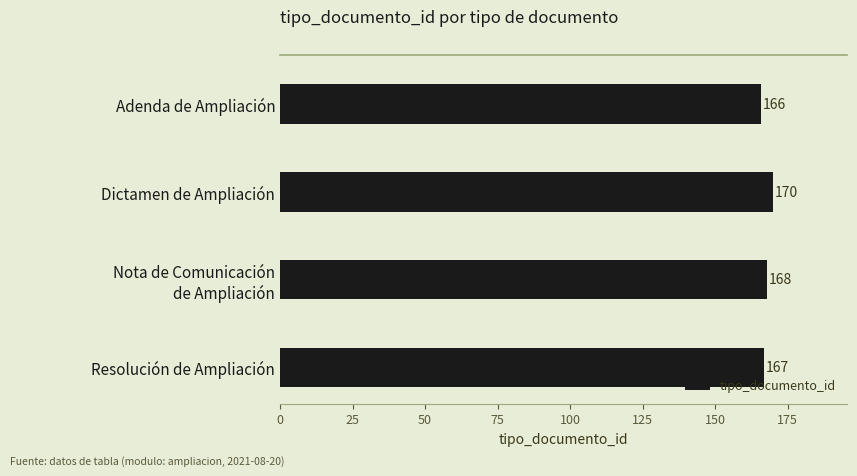

What is the label of the 1st bar from the bottom?

Resolución de Ampliación